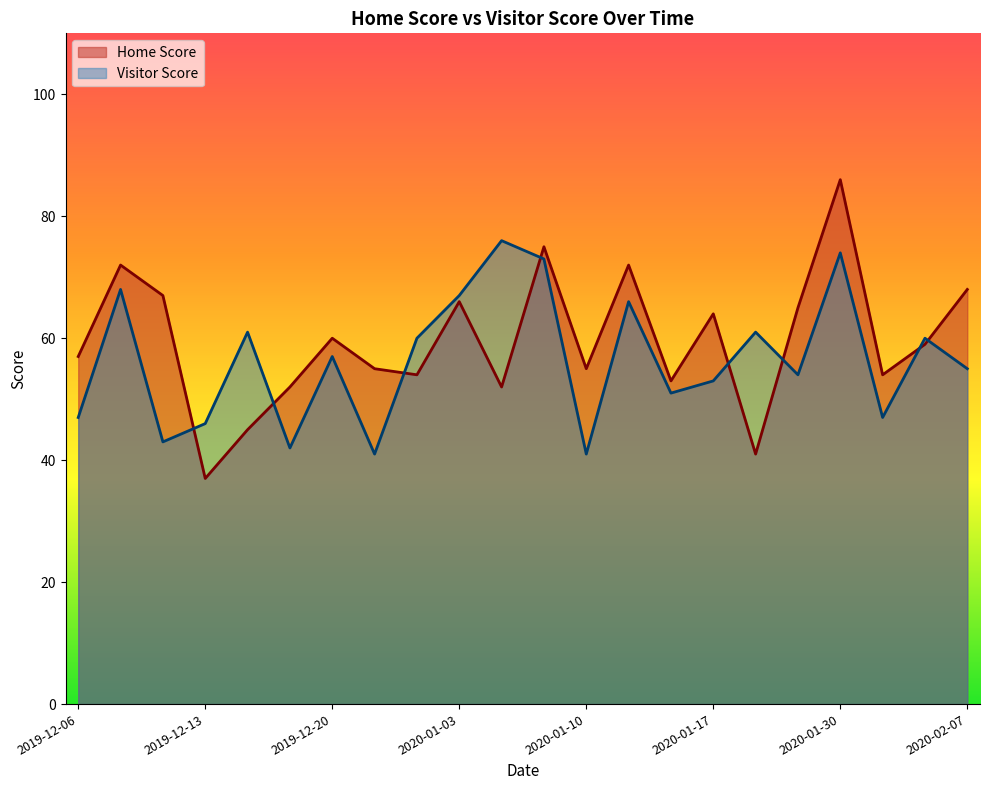

Is it true that Home Score equals 20 at 2020-01-16?

False